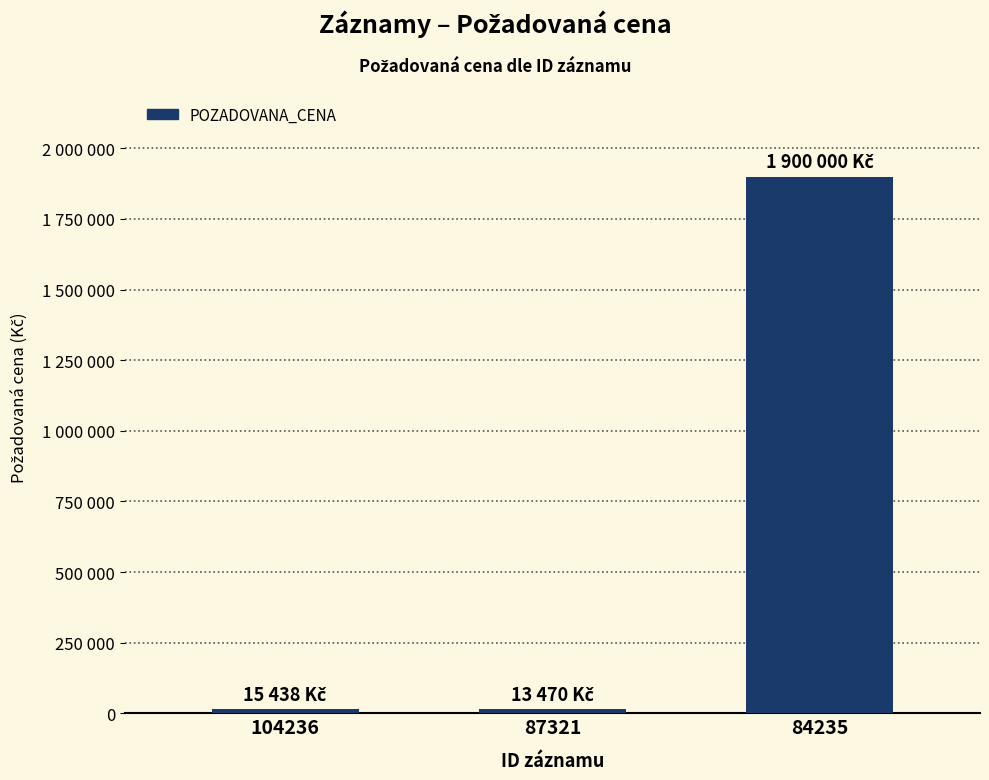

Are the bars horizontal?

No